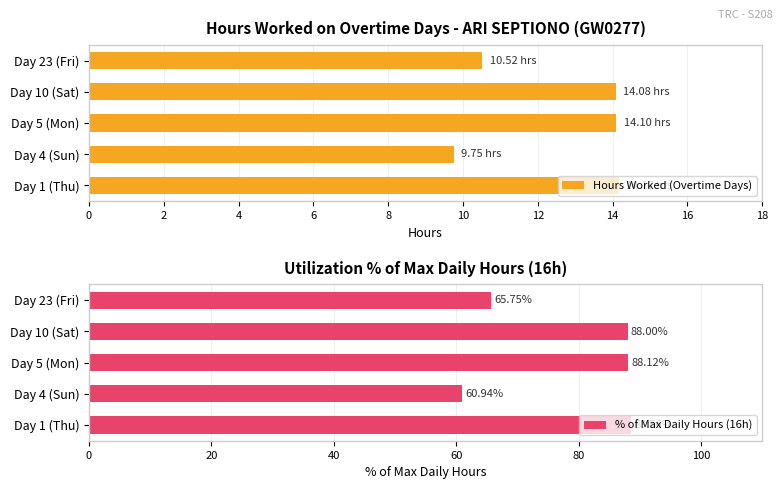

Which series has the largest total across all categories?

% of Max Daily Hours (16h)